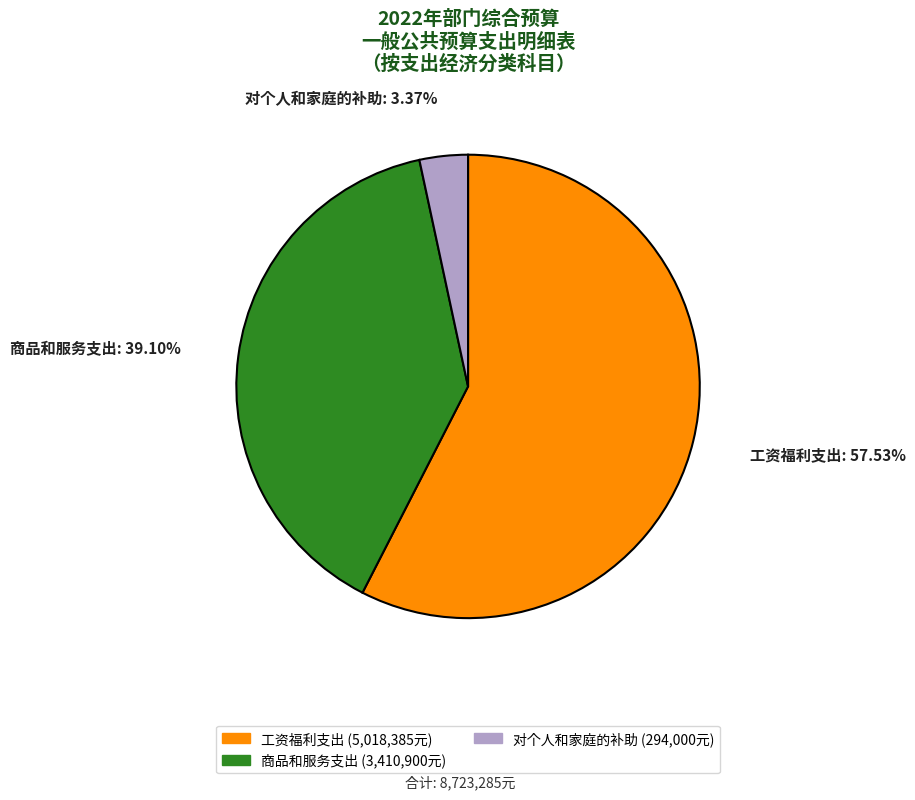

Which category has the biggest portion of the pie?

工资福利支出